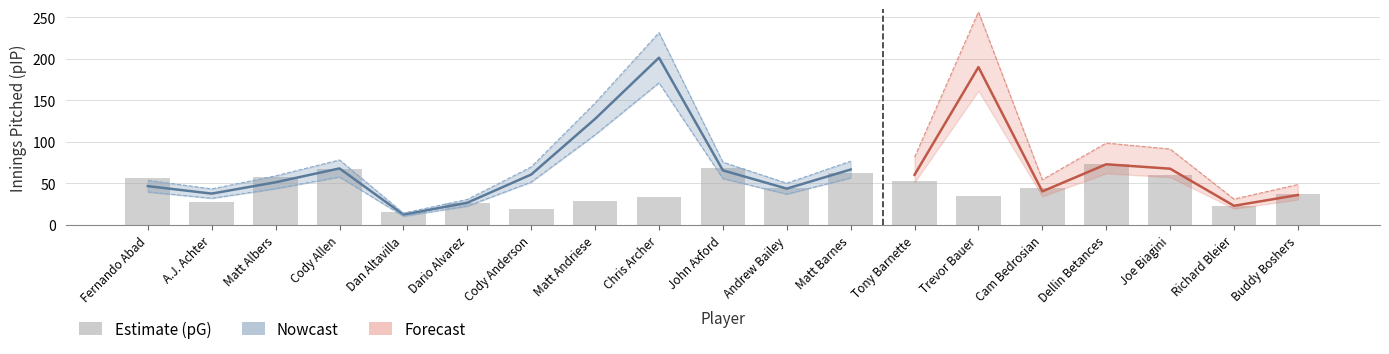

List the labels in order of value, smallest first.

Dan Altavilla, Cody Anderson, Richard Bleier, Dario Alvarez, A.J. Achter, Matt Andriese, Chris Archer, Trevor Bauer, Buddy Boshers, Andrew Bailey, Cam Bedrosian, Tony Barnette, Fernando Abad, Matt Albers, Joe Biagini, Matt Barnes, Cody Allen, John Axford, Dellin Betances